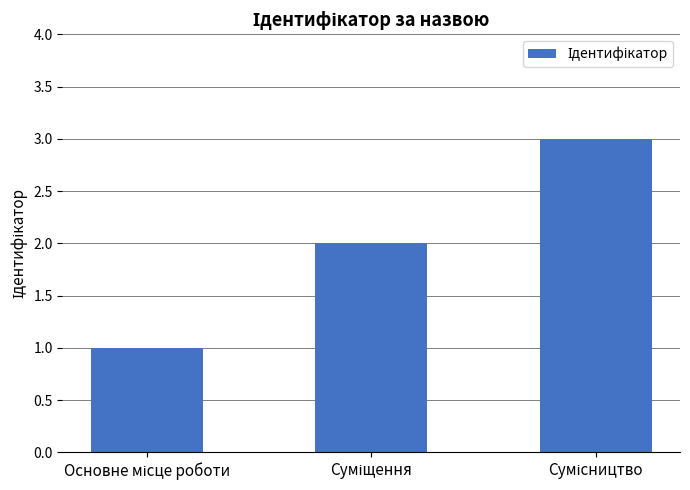

What is the sum of all values?

6